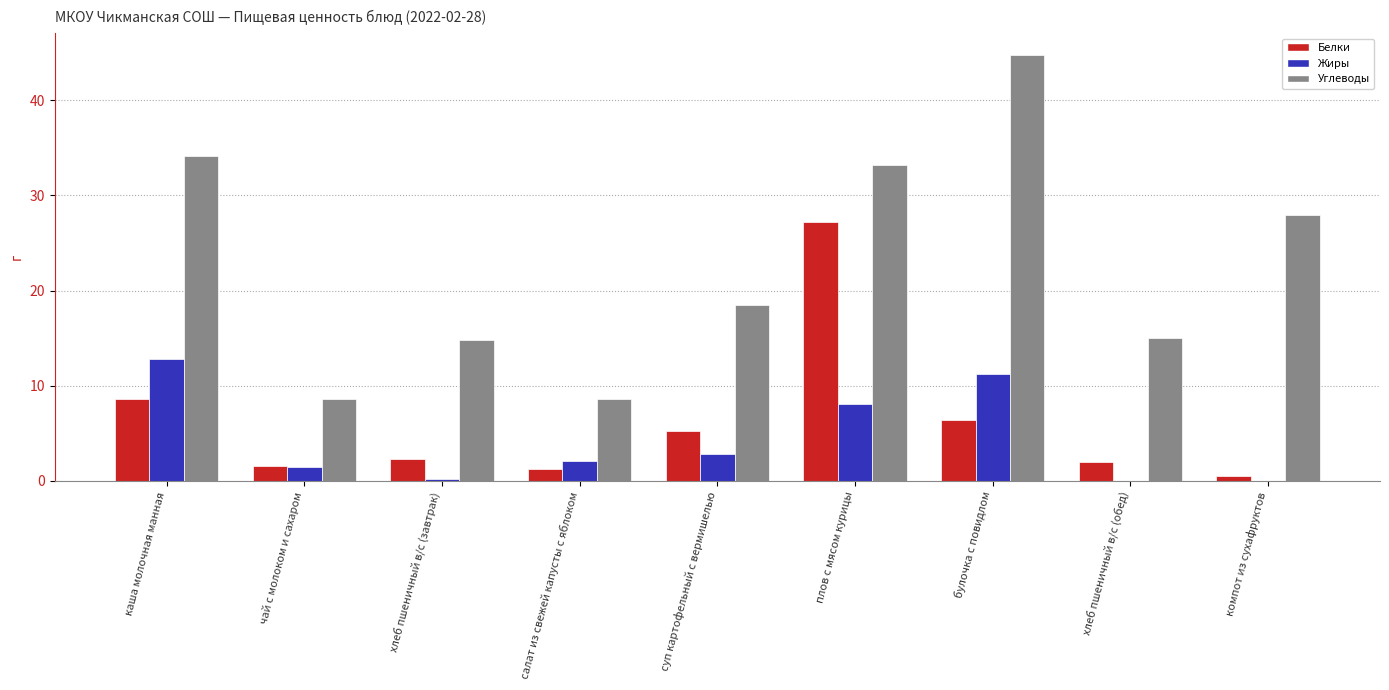

Count the number of data series in this chart.

3